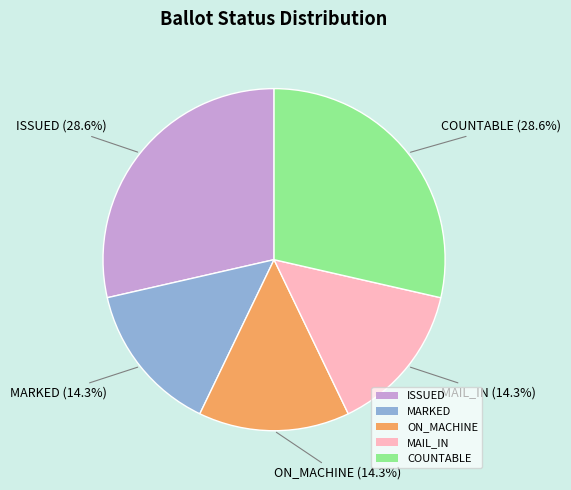

Which has a higher value, MARKED or ISSUED?

ISSUED